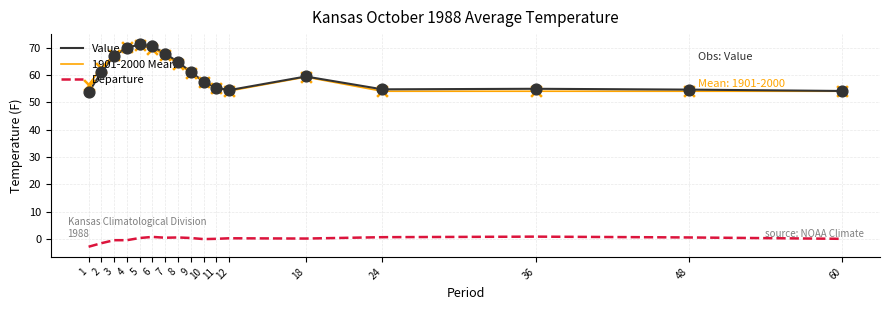

Is the value of Departure at 2 greater than the value of Value at 18?

No